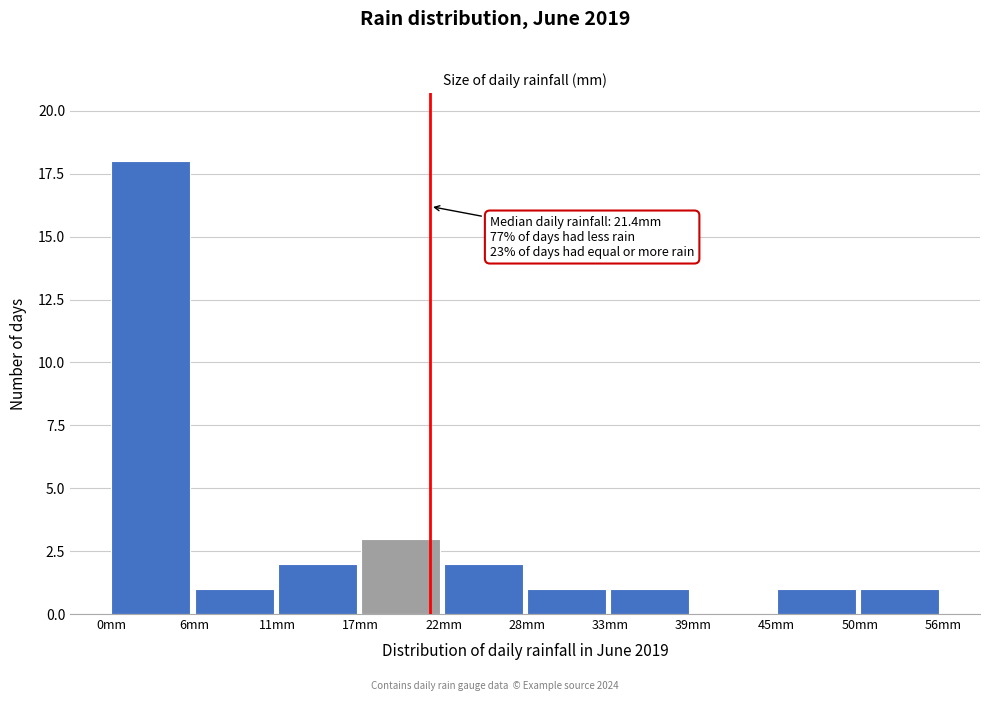

Over which range of the x-axis is the bar tallest?

0 to 6